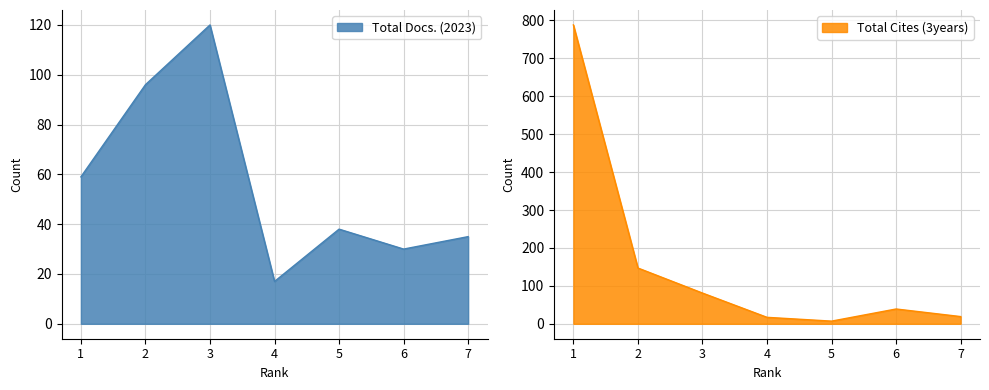

The value of Total Docs. (2023) at 6 is 13. True or false?

False